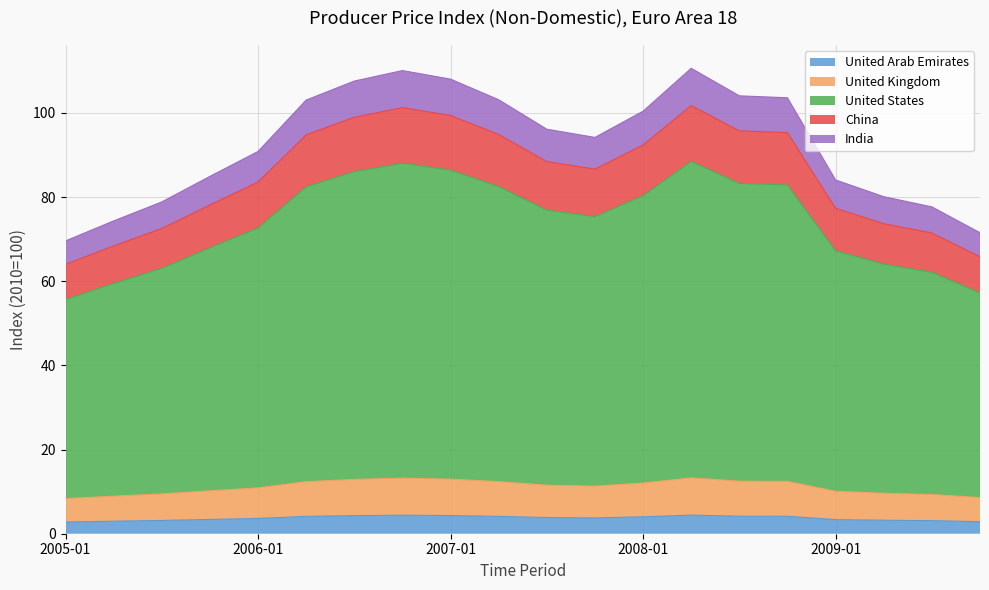

List the labels in order of value, largest first.

2008-04, 2006-10, 2007-01, 2006-07, 2008-07, 2008-10, 2007-04, 2006-04, 2008-01, 2007-07, 2007-10, 2006-01, 2005-10, 2009-01, 2009-04, 2005-07, 2009-07, 2005-04, 2009-10, 2005-01